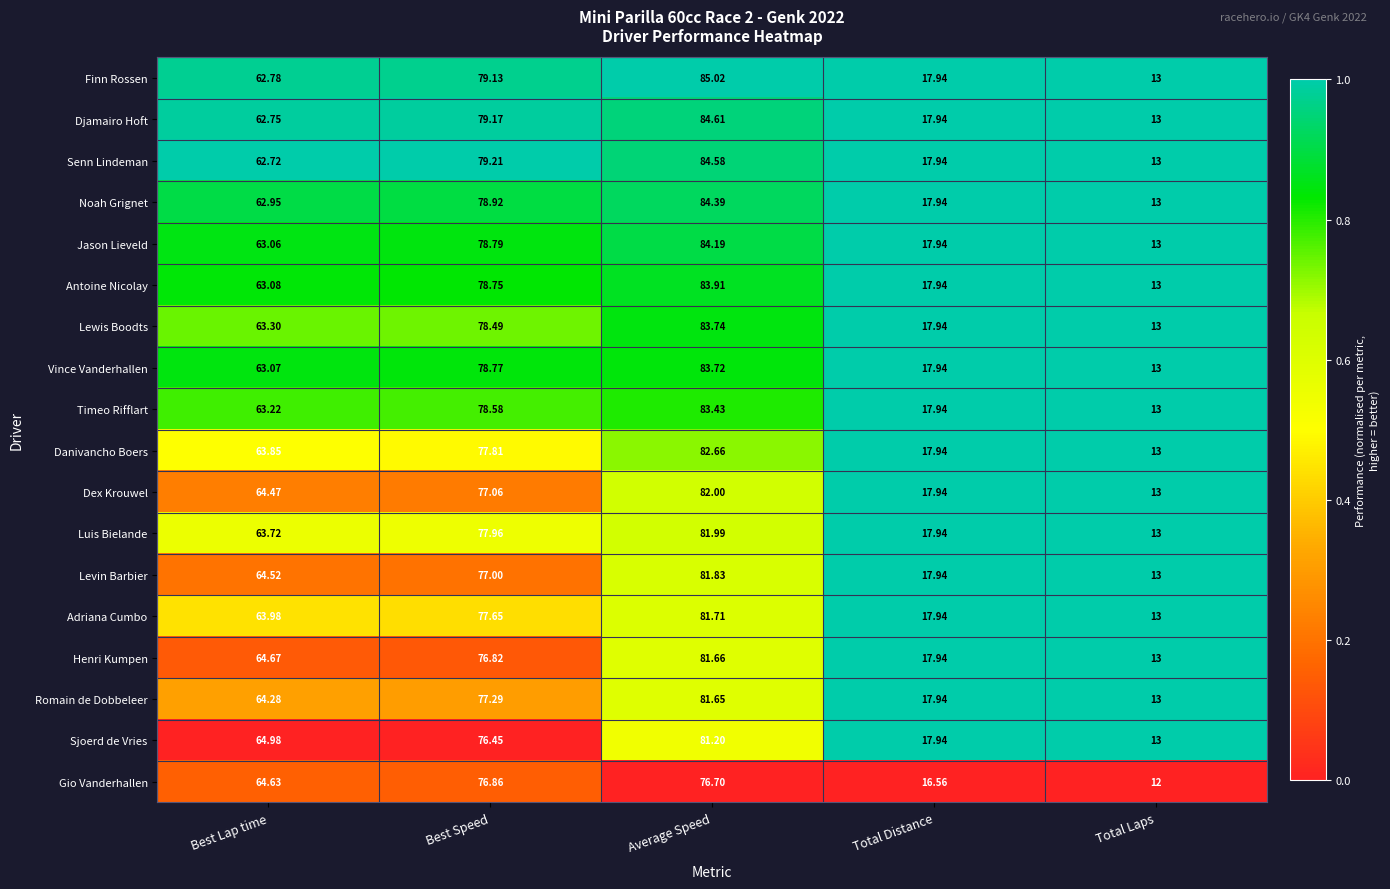

What is the total value across all series at Best Lap time?

1146.0